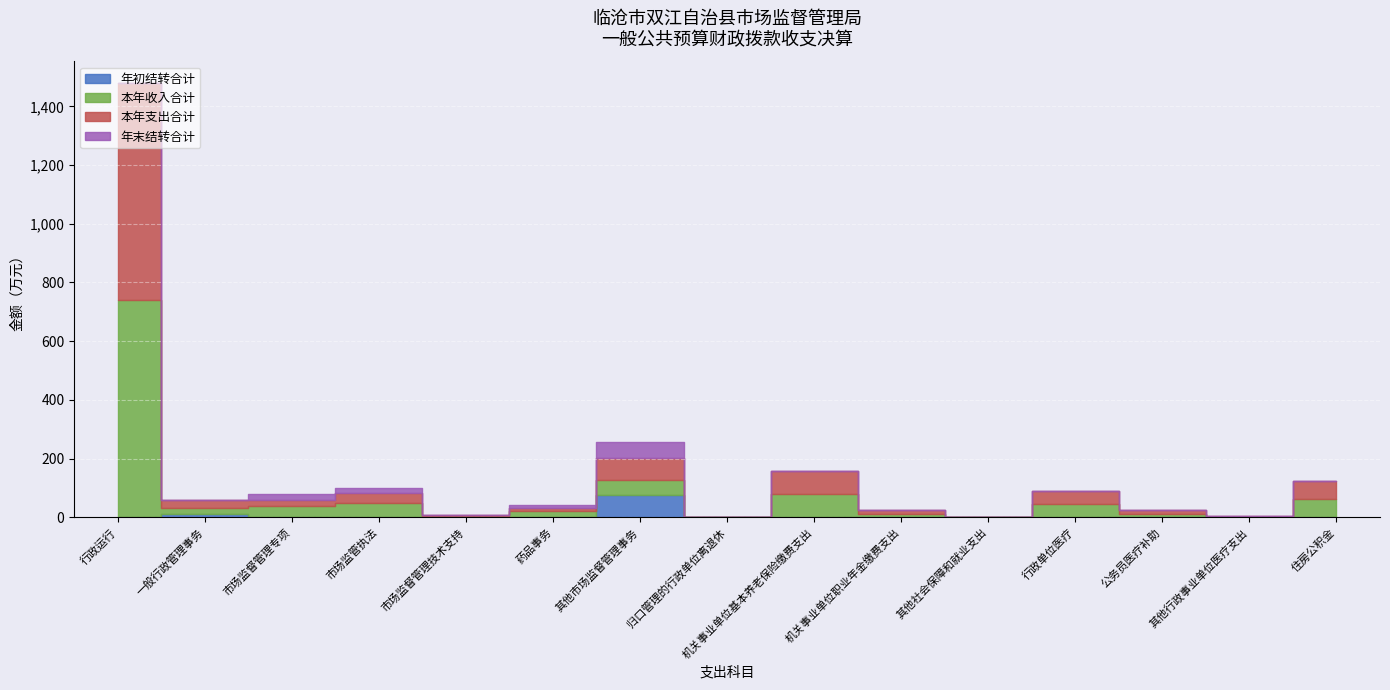

Which series has the largest range (max minus min)?

本年收入合计